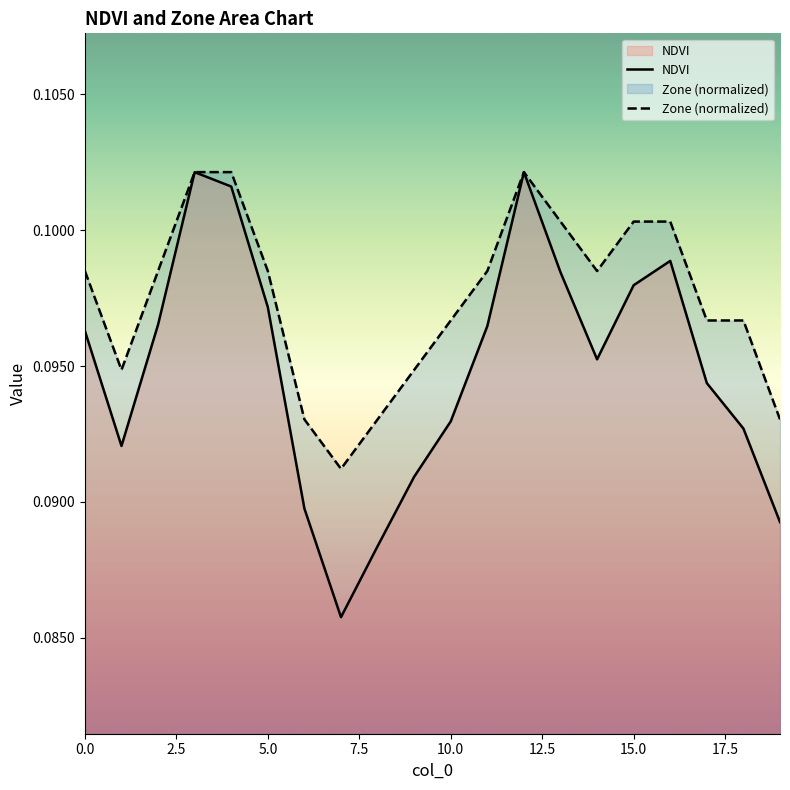

Read the Zone value at 19.

0.1